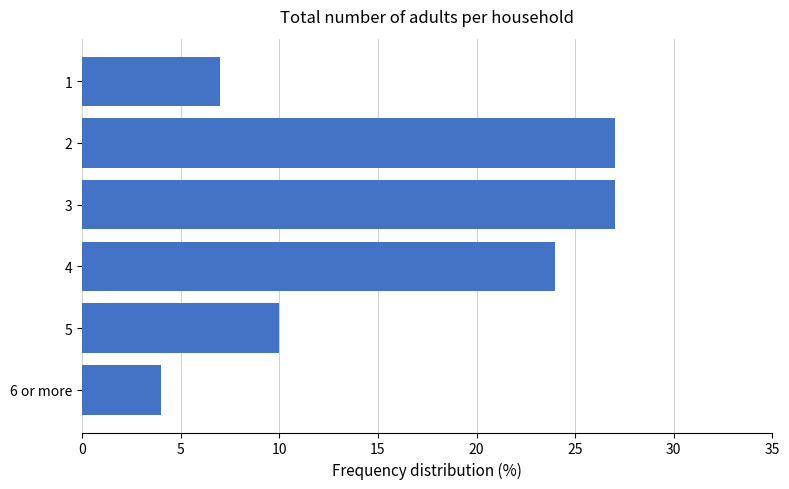

What is the difference between the second highest and second lowest values?

20